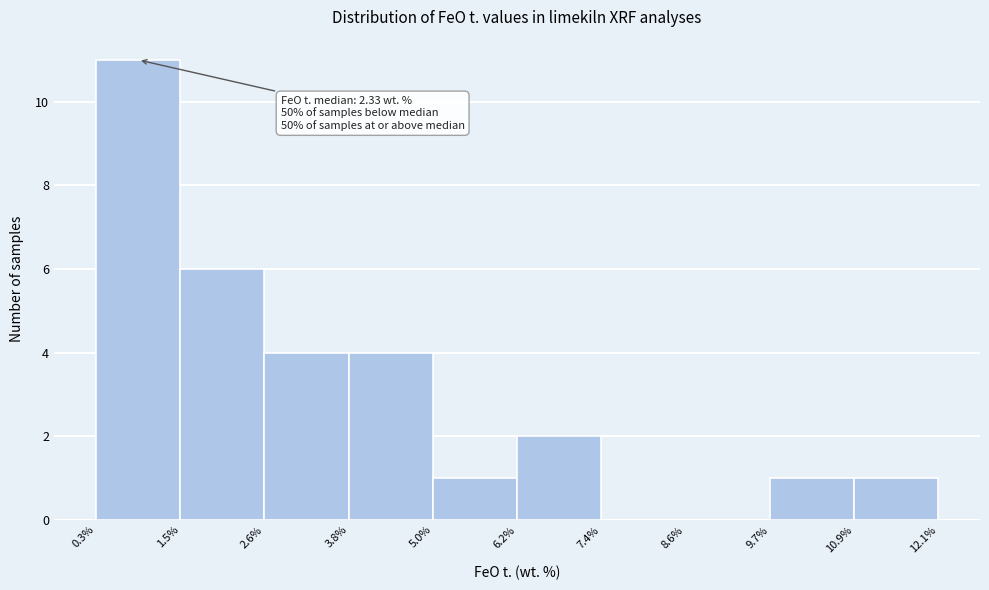

Over which range of the x-axis is the bar tallest?

0.3% to 1.5%